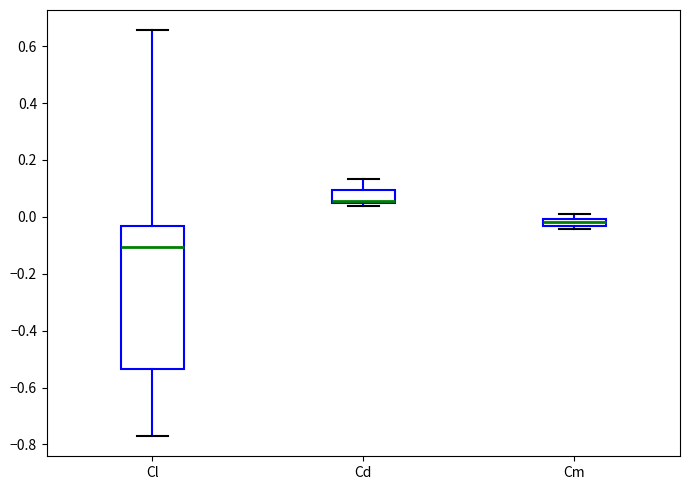

Where does the median line of the box for Cl sit on the y-axis? The values are not printed on the chart, so give them approximately, as read against the axis.

-0.10